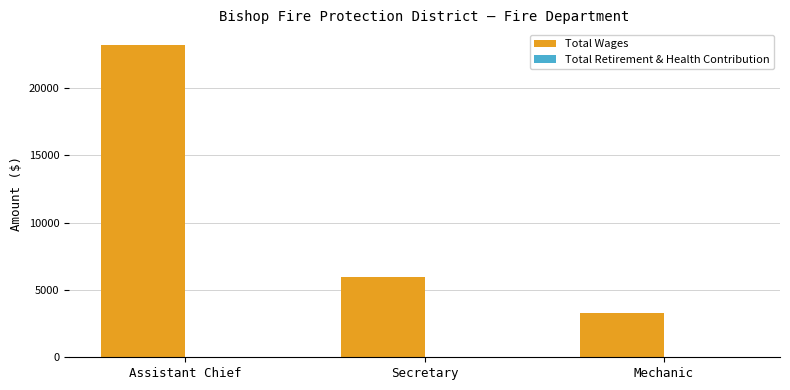

Reading right to left, extract all data points from this chart.

3255	6000	23208